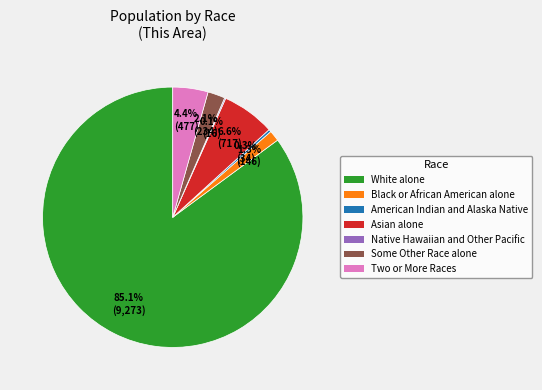

What is the largest slice in the pie chart?

White alone